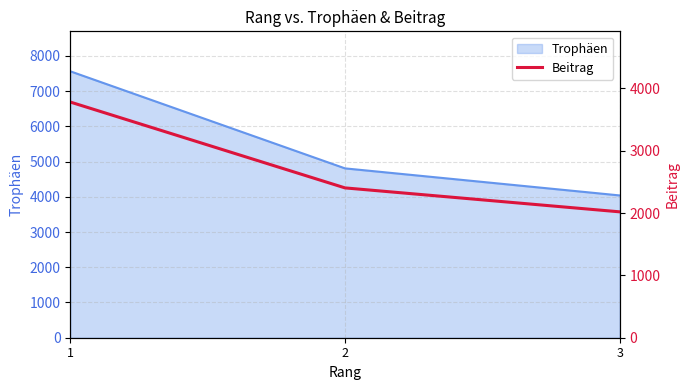

What is the smallest value displayed?

2019